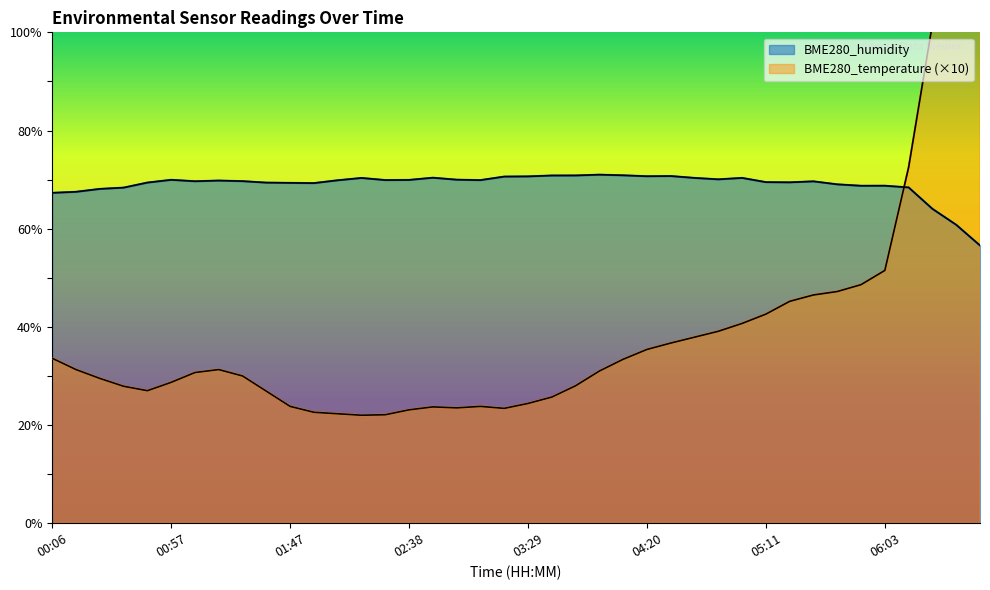

Which category has the highest value in the BME280_humidity series?

04:00